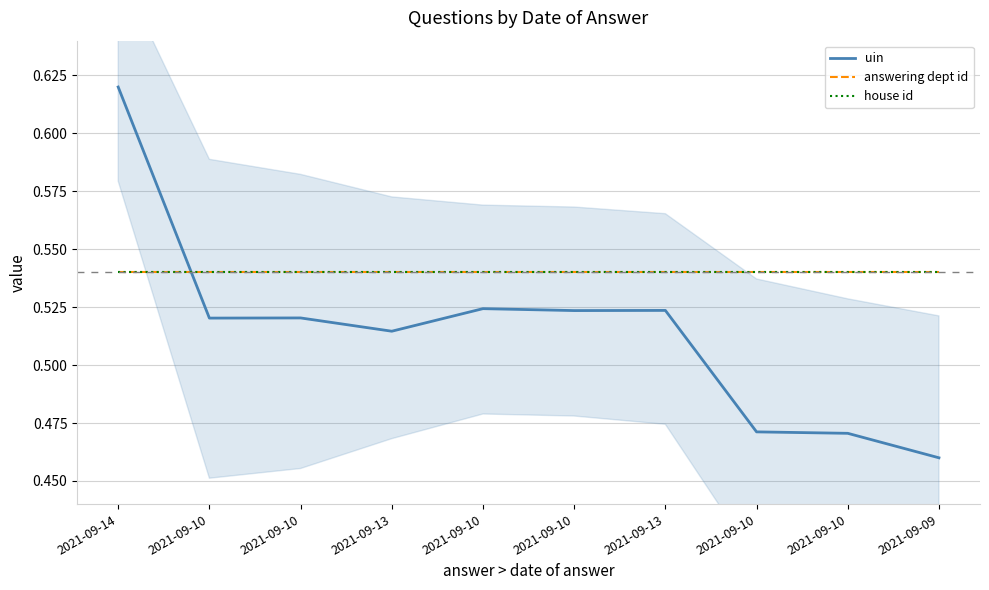

The value of house id at 2021-09-10 is 0.2. True or false?

False